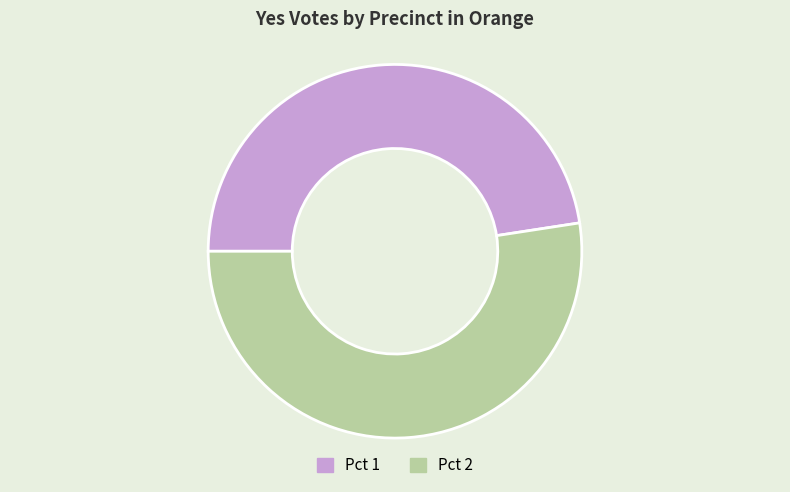

Is it true that Pct 2 is 52% of the pie?

True